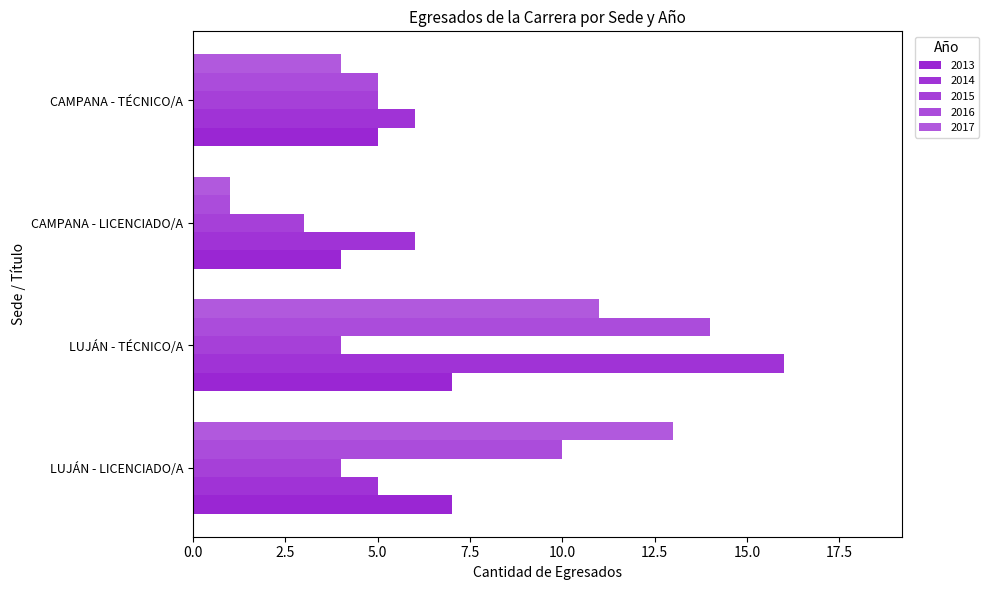

How many categories are shown in the chart?

4